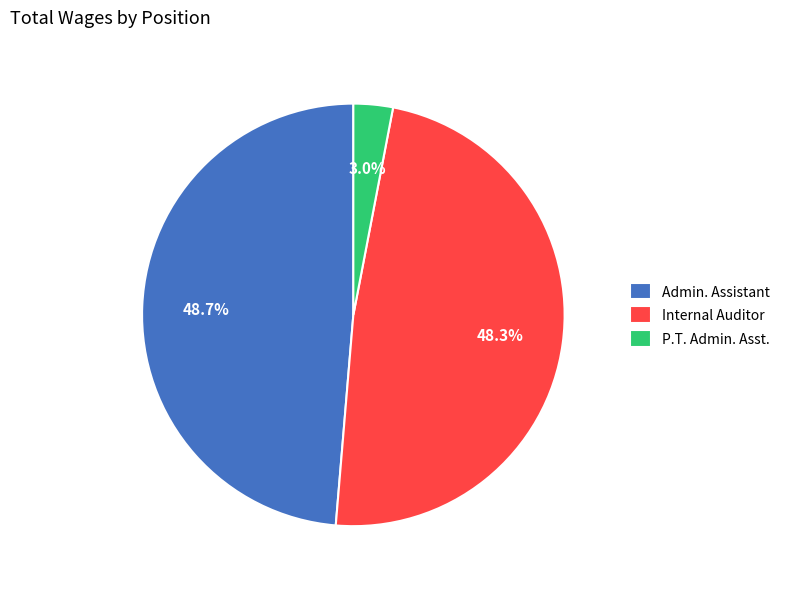

What is the smallest slice in the pie chart?

P.T. Admin. Asst.